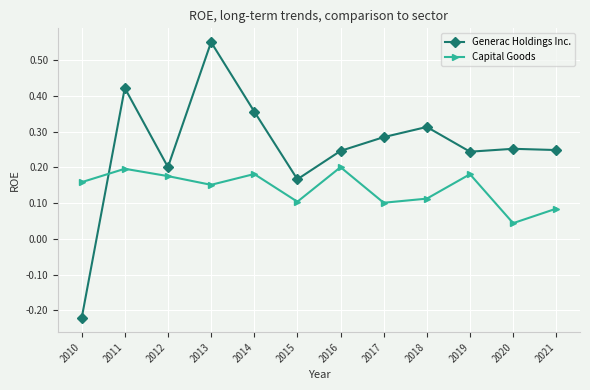

Which series changed the most between 2012 and 2015?

Capital Goods